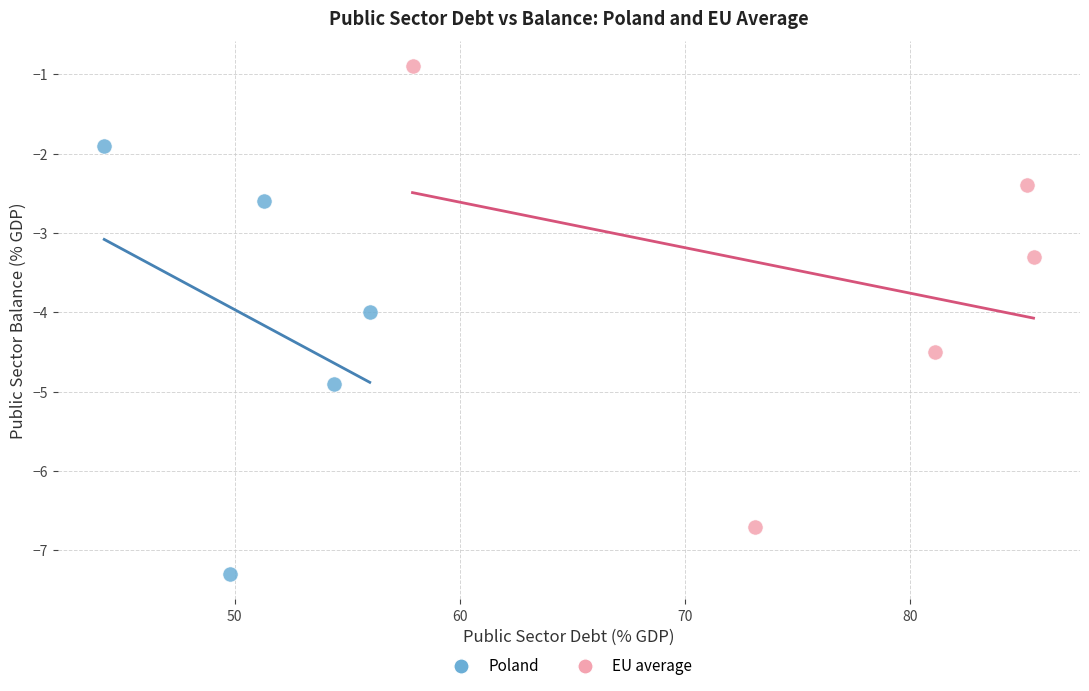

Which series has the largest Y range (max minus min)?

EU average